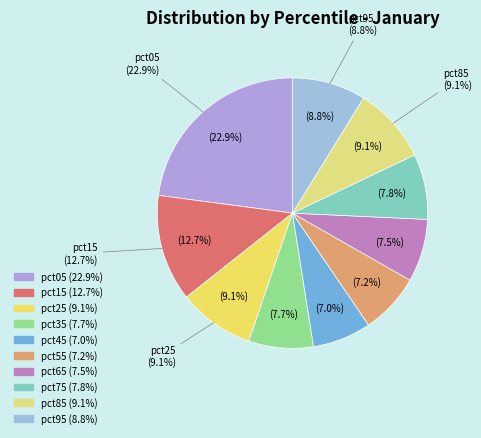

To the nearest percent, what is the difference between the largest and smallest slice percentages?

16%